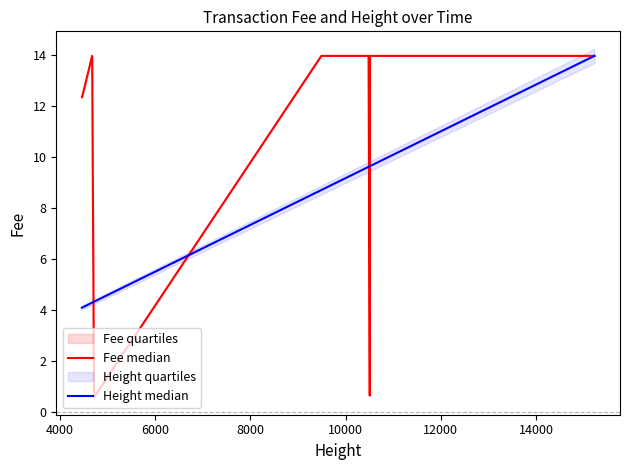

The Fee median series shows 24.0 at 11. True or false?

False